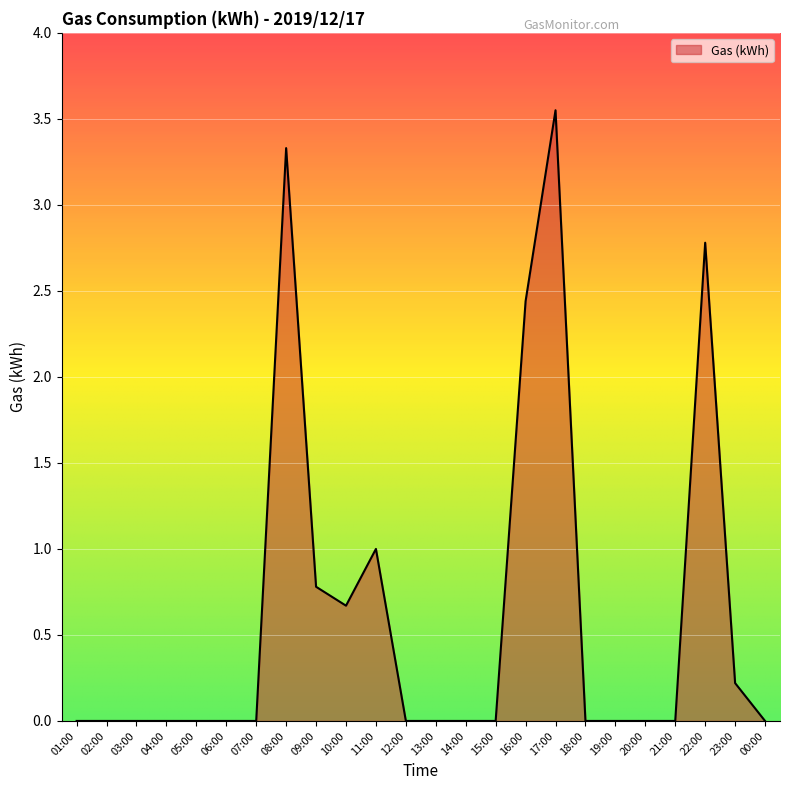

The chart shows a value of 4.4 at 08:00. True or false?

False